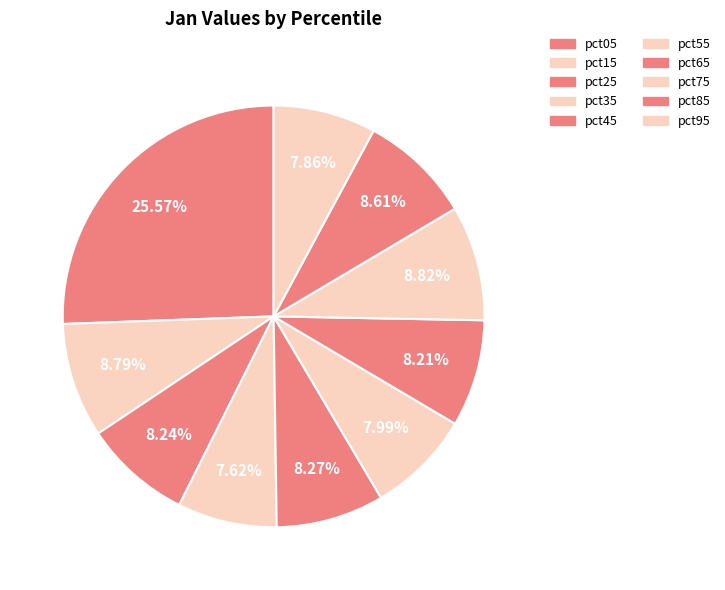

The pct55 slice represents 8% of the pie. True or false?

True